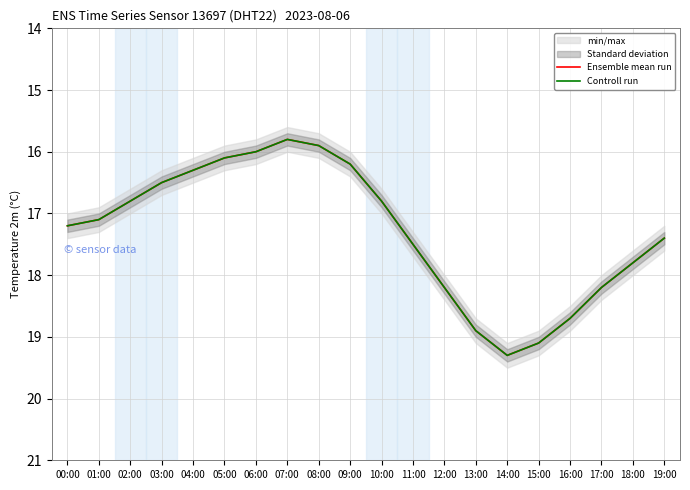

True or false: Ensemble mean run has a value of 17.2 at 00:00.

True